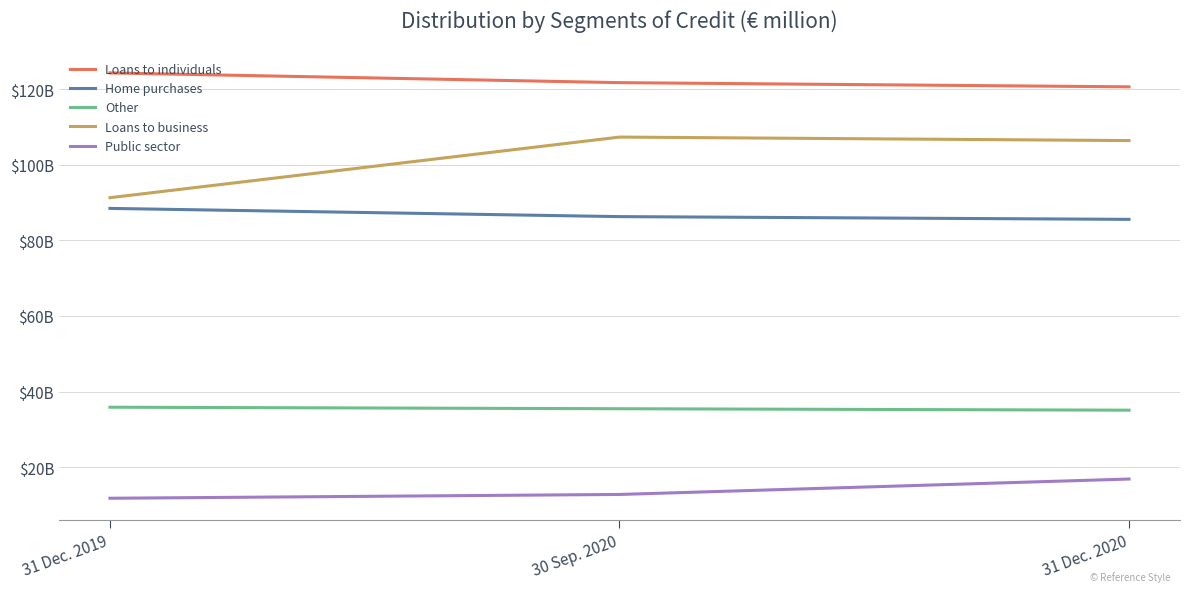

Is it true that Home purchases equals 137092.2 at 30 Sep. 2020?

False